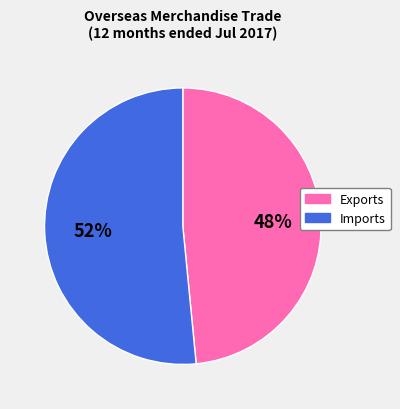

To the nearest percent, what is the average slice percentage?

50%